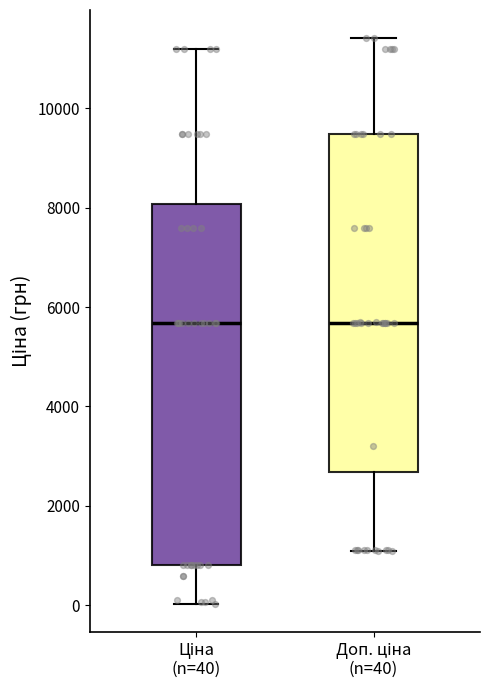

Reading left to right, read every box against the y-axis: the position of its median line, the range the box covers, and the ends of its whiskers. The values are not printed on the chart, so give them approximately, as read against the axis.

Ціна (n=40): median 5600, box 800 to 8000, whiskers 0 to 11200
Доп. ціна (n=40): median 5600, box 2600 to 9400, whiskers 1000 to 11400